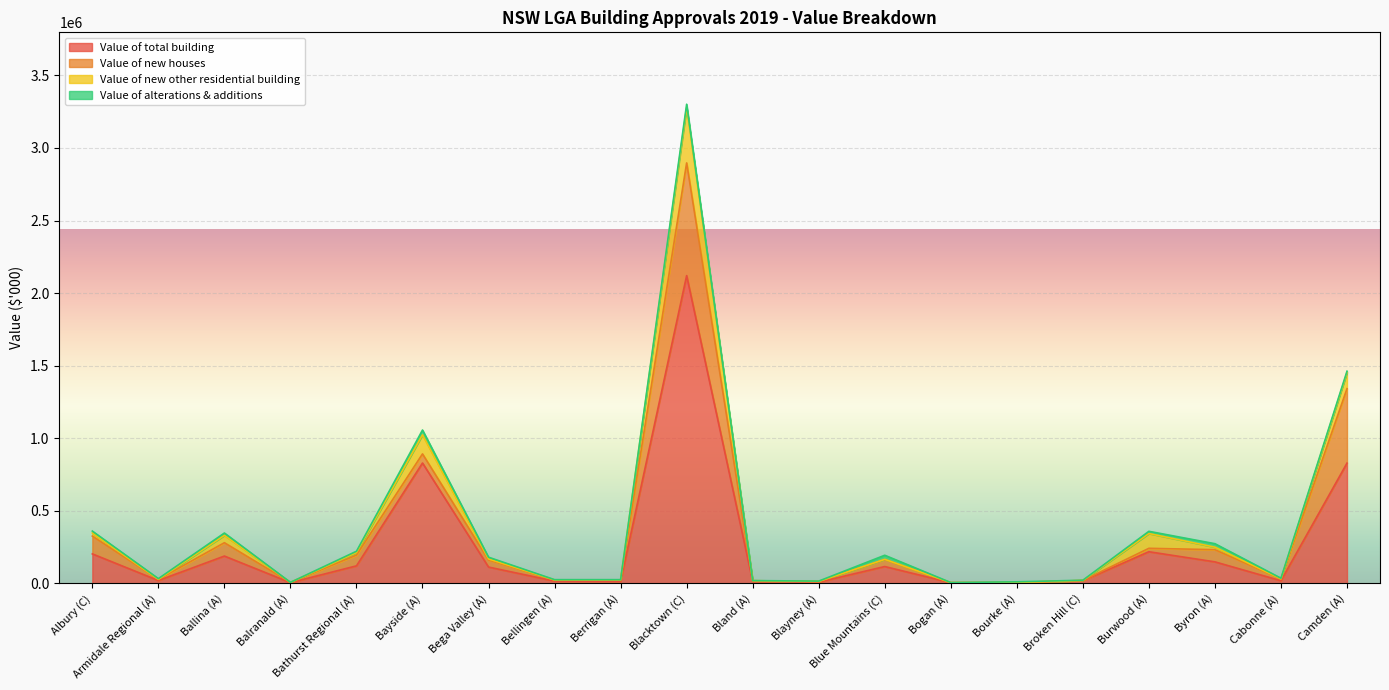

At which label is Value of alterations & additions closest to 16608?

Ballina (A)